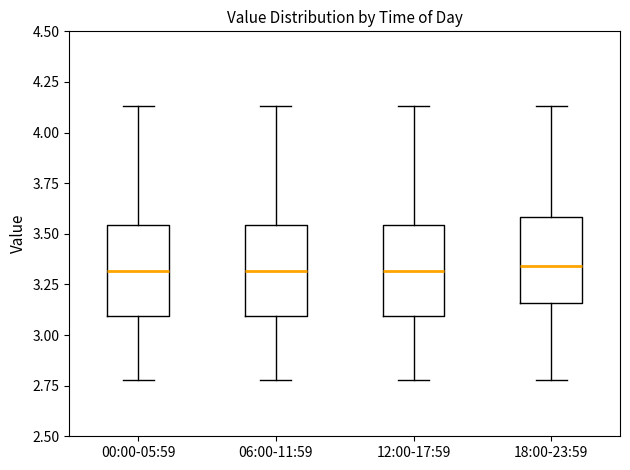

Reading left to right, read every box against the y-axis: the position of its median line, the range the box covers, and the ends of its whiskers. The values are not printed on the chart, so give them approximately, as read against the axis.

00:00-05:59: median 3.30, box 3.10 to 3.55, whiskers 2.80 to 4.15
06:00-11:59: median 3.30, box 3.10 to 3.55, whiskers 2.80 to 4.15
12:00-17:59: median 3.30, box 3.10 to 3.55, whiskers 2.80 to 4.15
18:00-23:59: median 3.35, box 3.15 to 3.60, whiskers 2.80 to 4.15